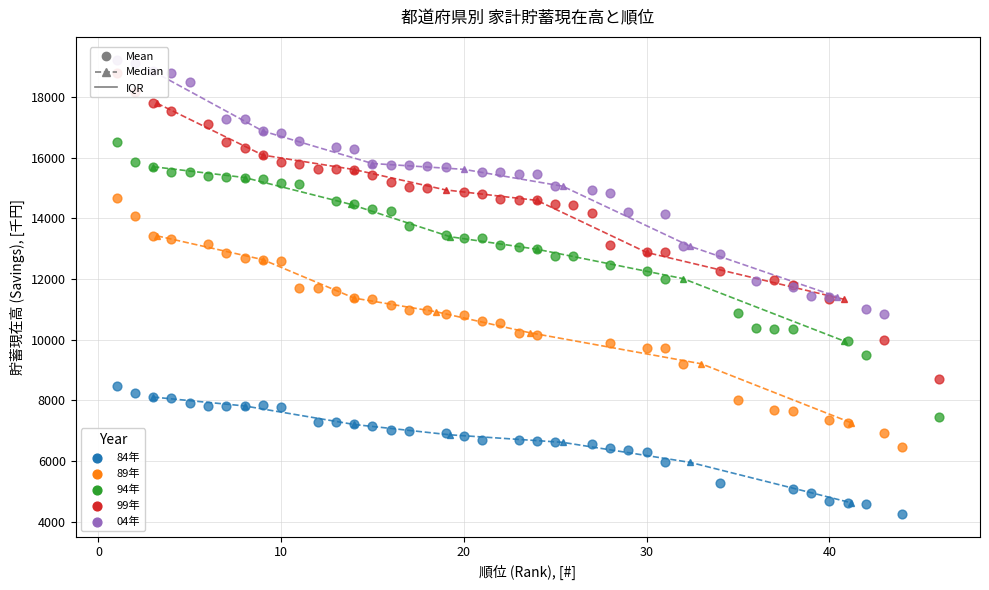

Which series reaches the maximum Y coordinate?

04年